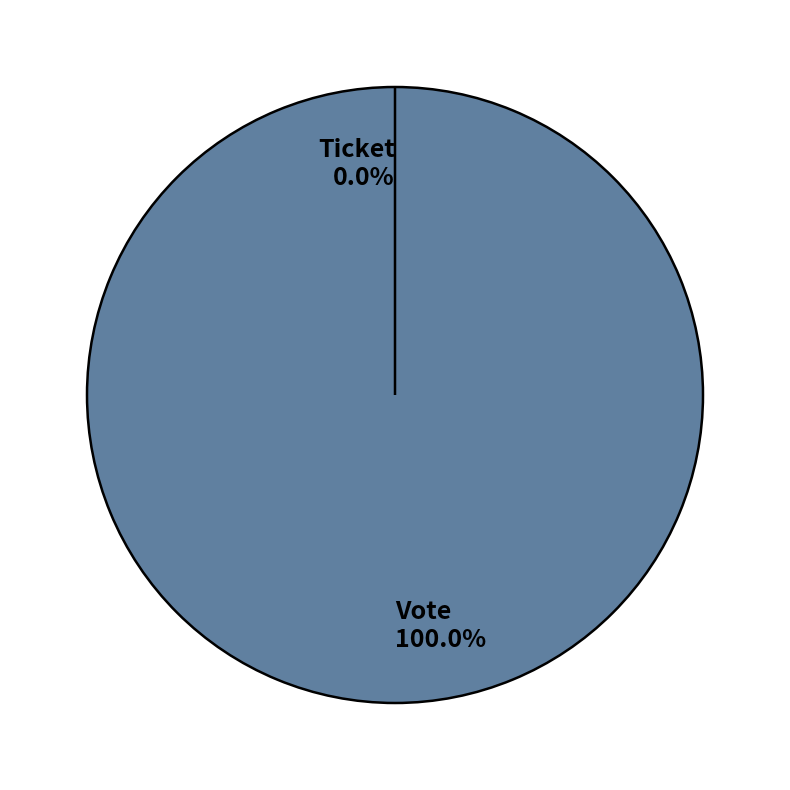

Which category has the smallest portion of the pie?

Ticket